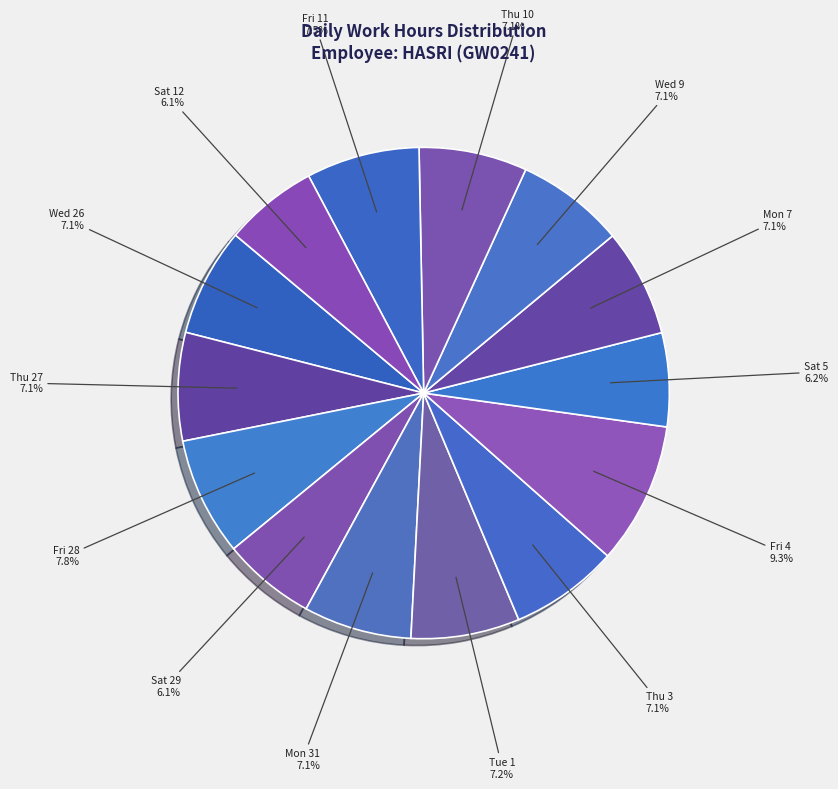

Rank the categories by value from lowest to highest.

Sat 29, Sat 12, Sat 5, Mon 7, Mon 31, Thu 27, Thu 10, Wed 26, Wed 9, Thu 3, Tue 1, Fri 11, Fri 28, Fri 4